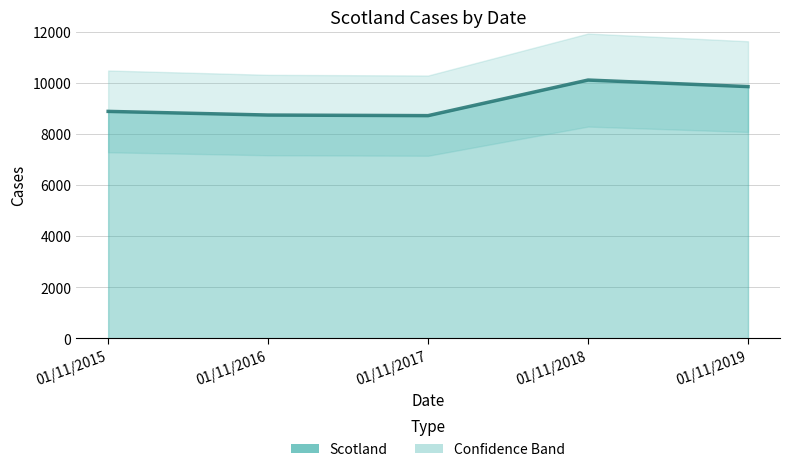

What is the value of the 4th point from the left?

10102